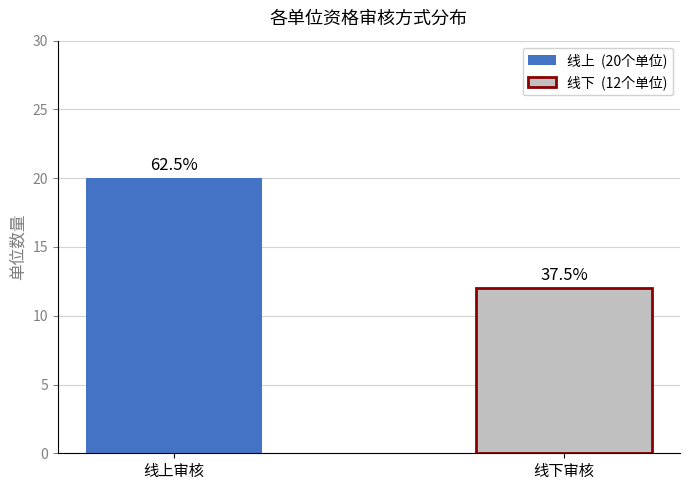

What is the label of the 2nd bar from the right?

线上审核